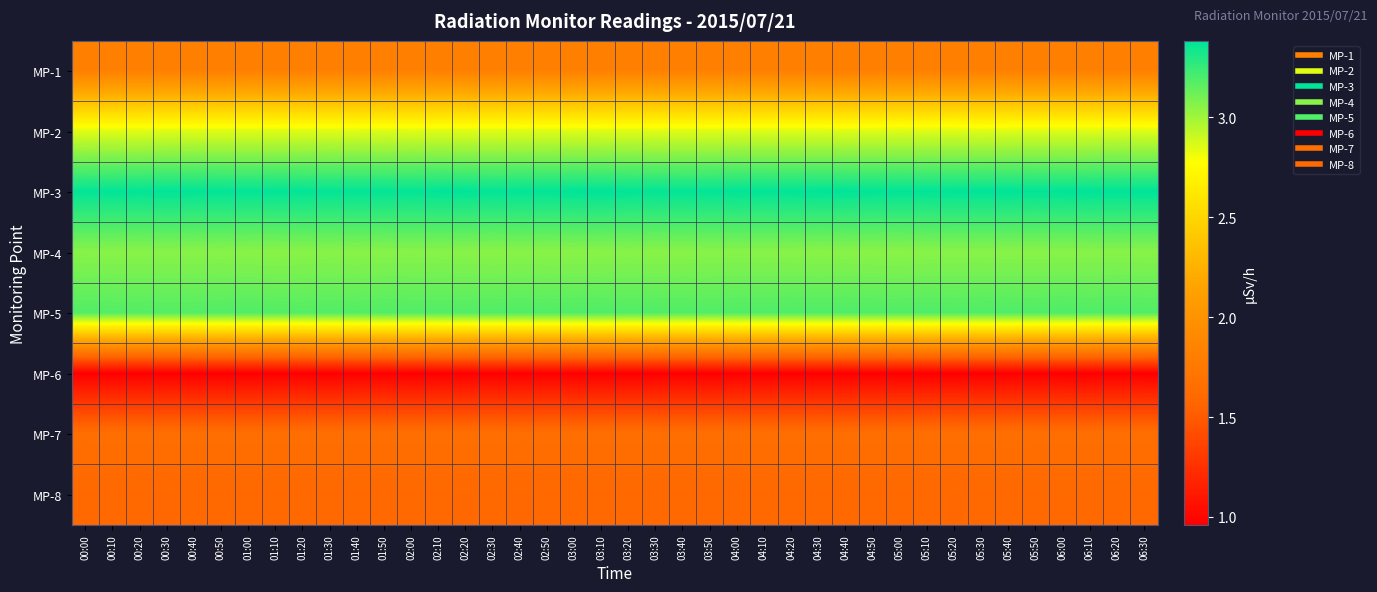

Which series has the largest total across all categories?

MP-3